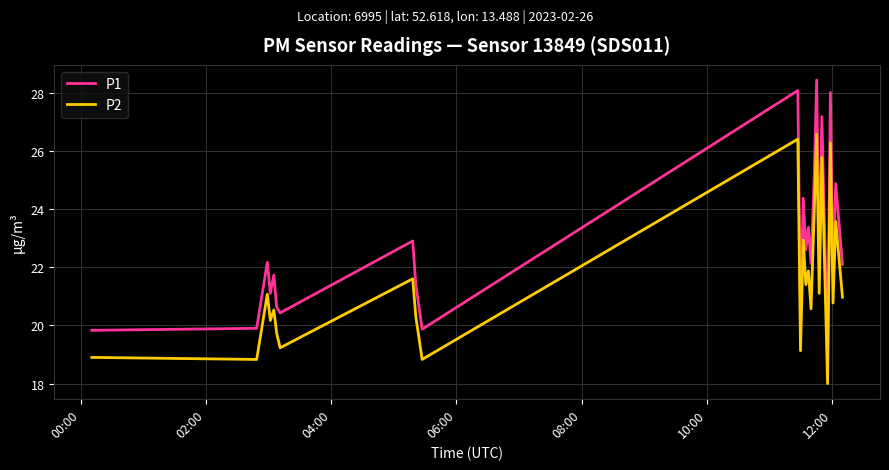

True or false: P1 and P2 intersect in this chart.

False